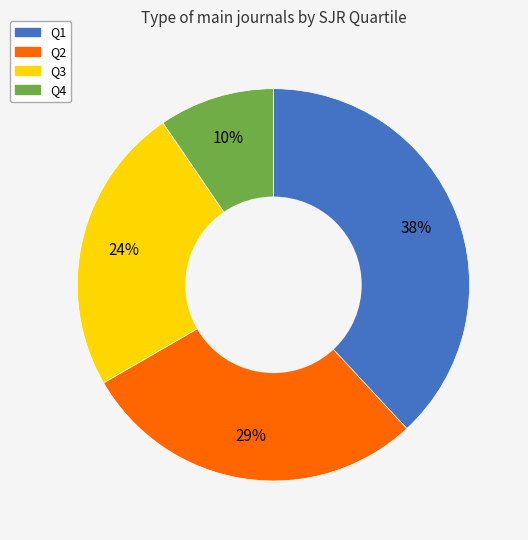

To the nearest percent, what portion does Q3 represent?

24%